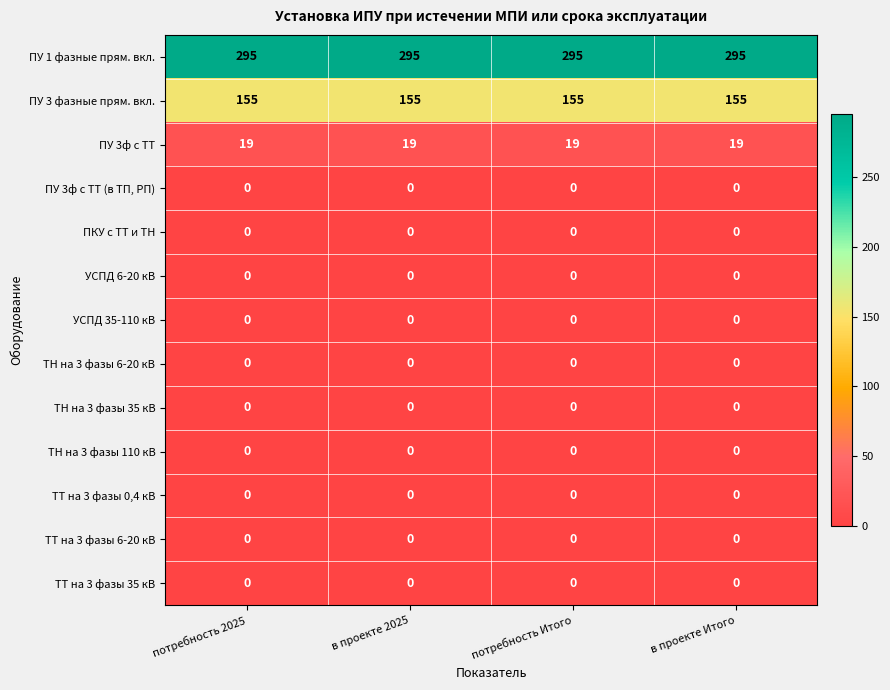

What is the greatest value displayed?

295